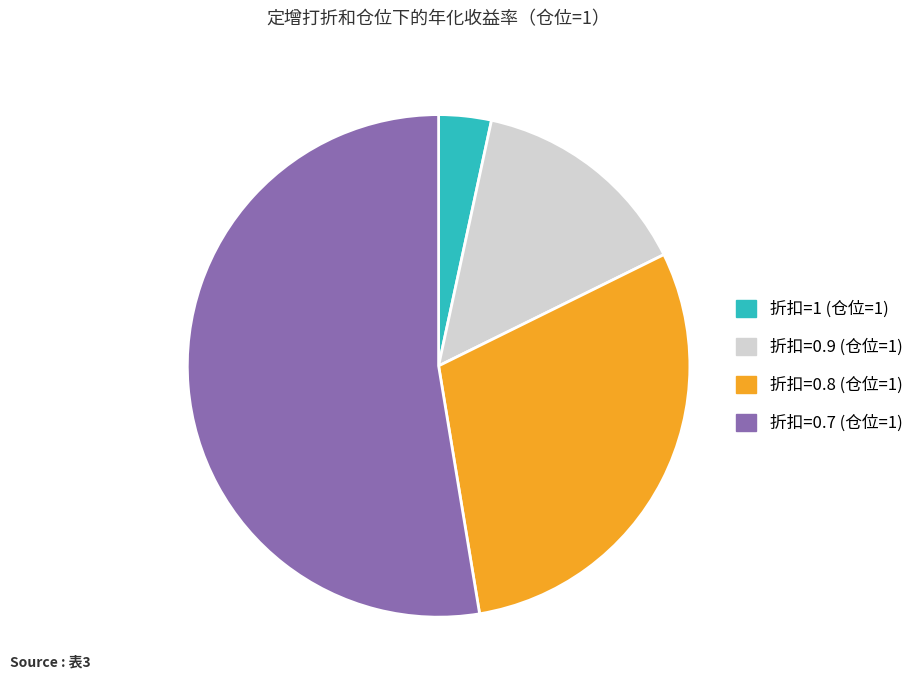

The 折扣=0.8 (仓位=1) slice represents 30% of the pie. True or false?

True